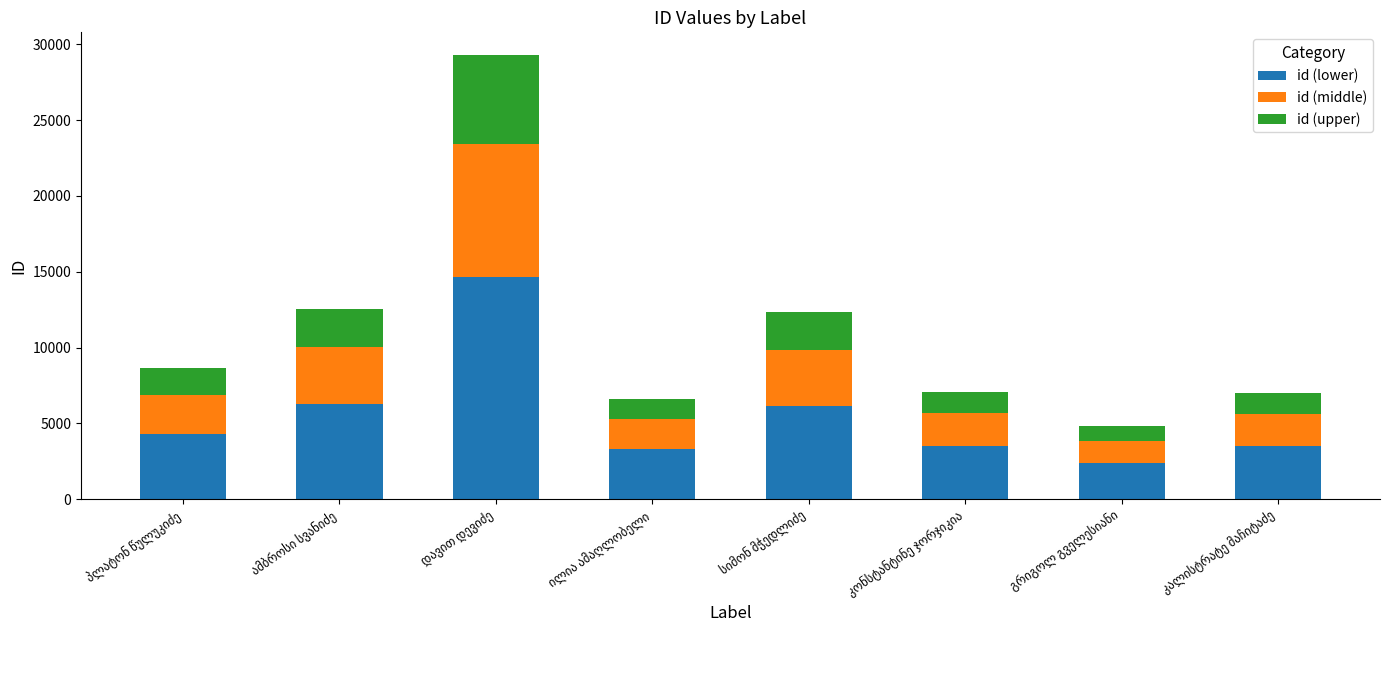

What is the highest value of the id (lower) series?

14656.5